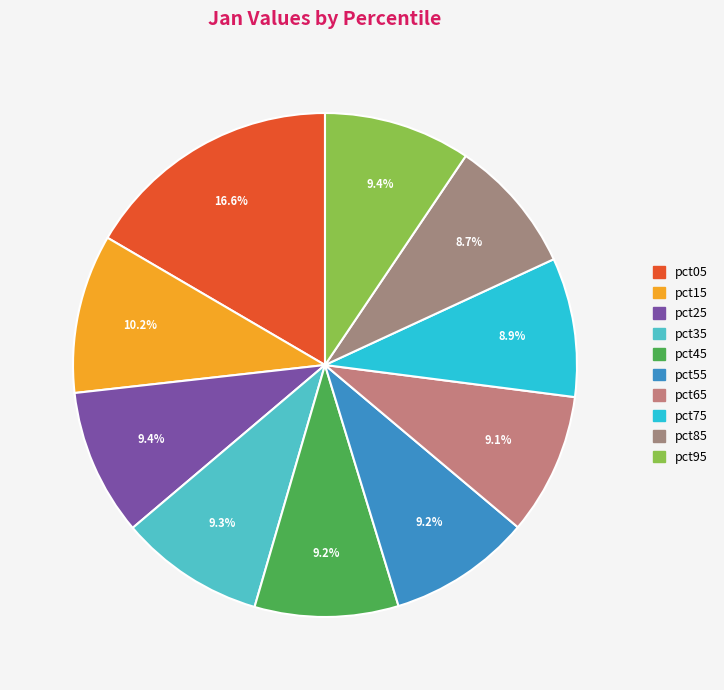

To the nearest percent, what is the average slice percentage?

10%